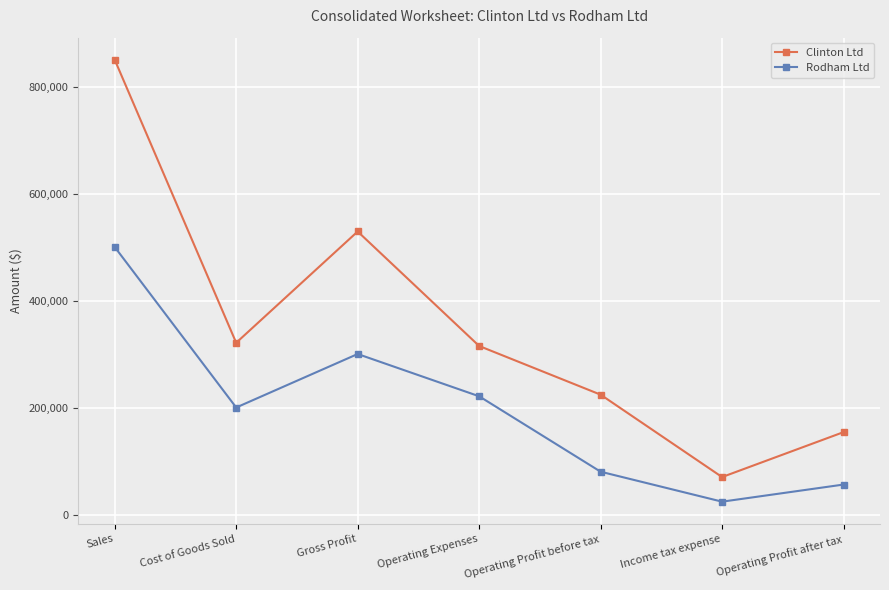

Rank the categories by Rodham Ltd value from highest to lowest.

Sales, Gross Profit, Operating Expenses, Cost of Goods Sold, Operating Profit before tax, Operating Profit after tax, Income tax expense